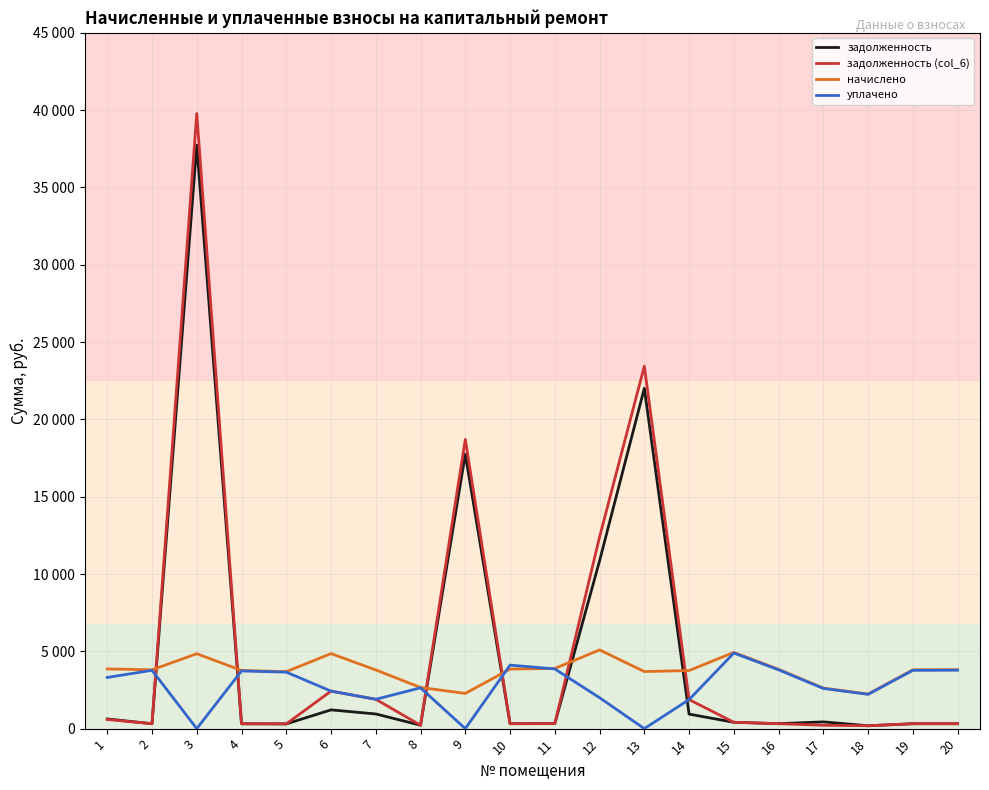

What are all the series names shown in the legend?

задолженность, задолженность (col_6), начислено, уплачено